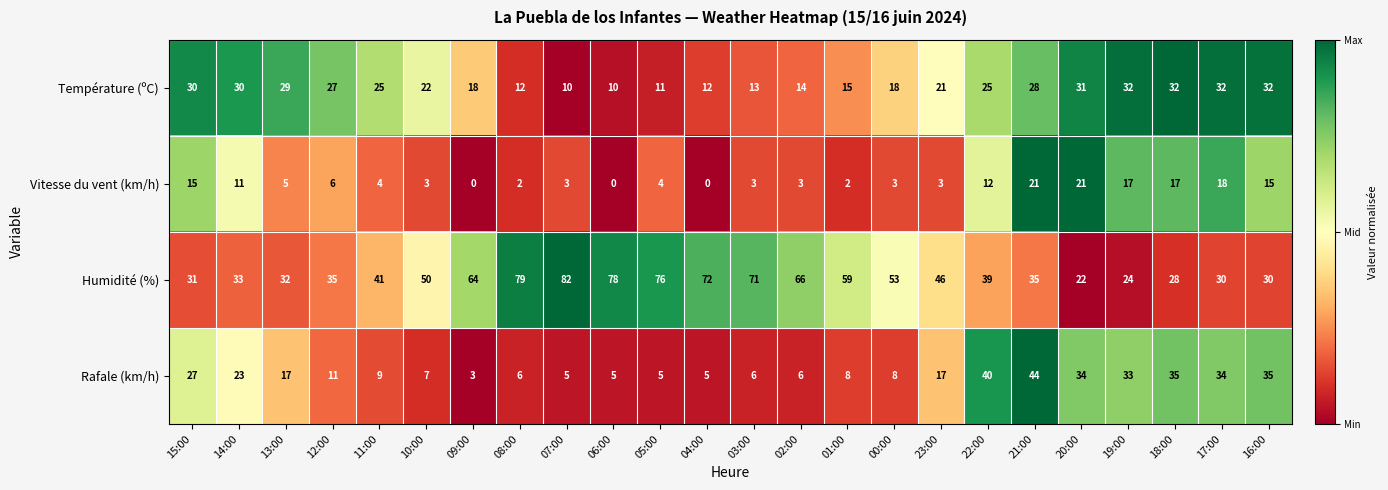

At which category is the sum across all series the highest?

21:00